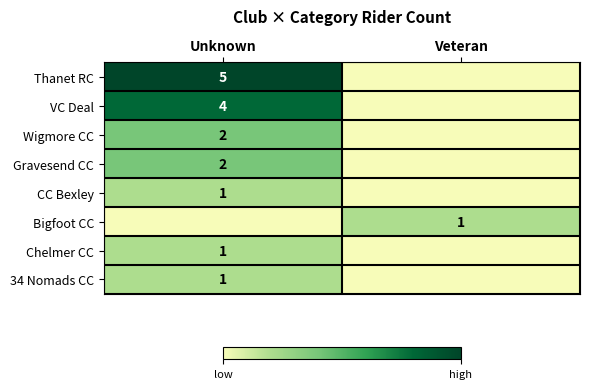

Is it true that CC Bexley equals 2 at Unknown?

False